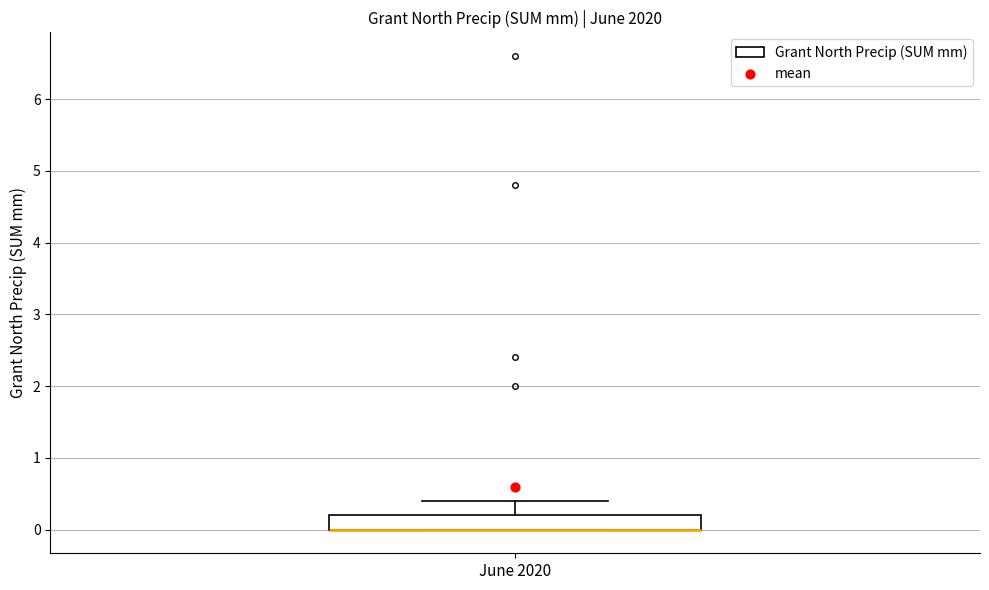

Where does the upper whisker of the box for June 2020 end on the y-axis? The values are not printed on the chart, so give them approximately, as read against the axis.

0.4